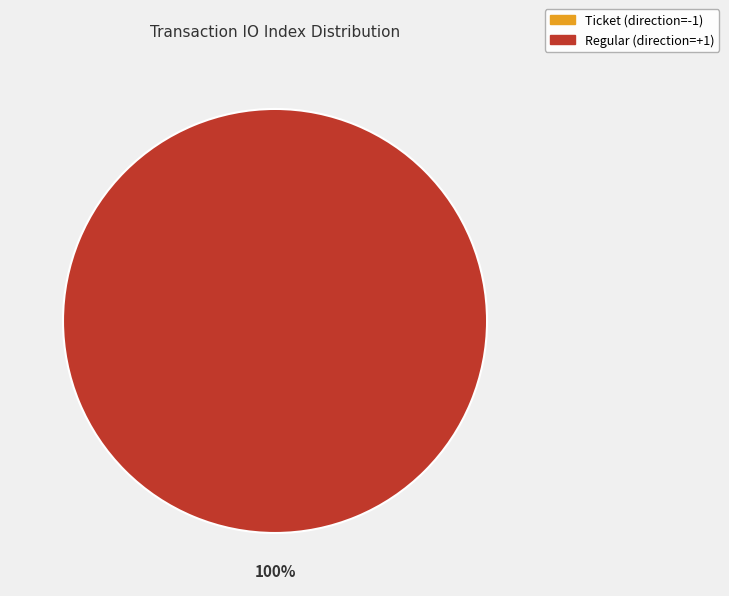

True or false: Regular (direction=+1) accounts for 86% of the total.

False